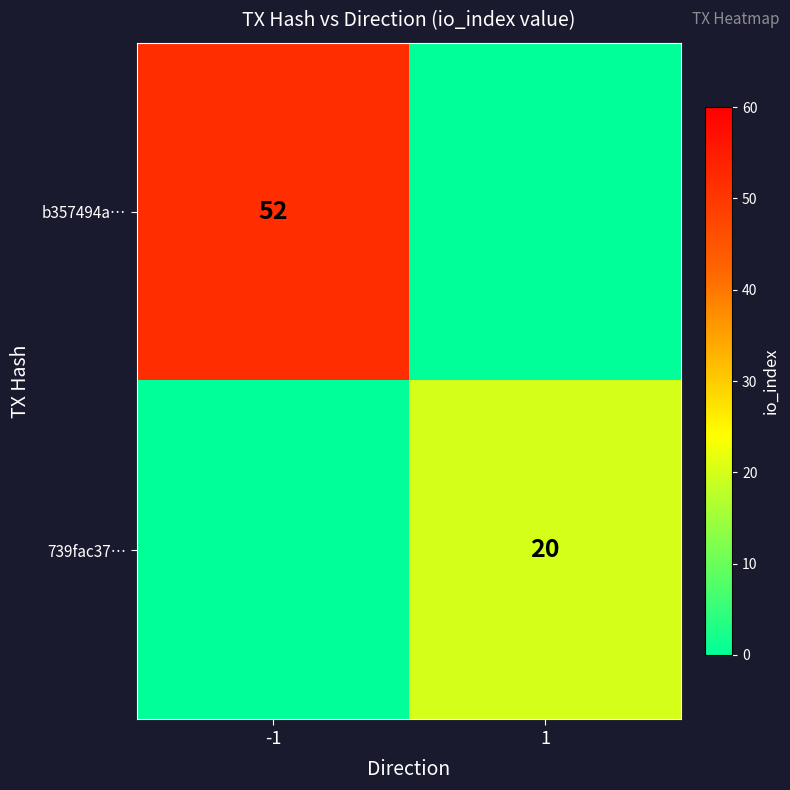

Is it true that b357494a… equals 52 at -1?

True